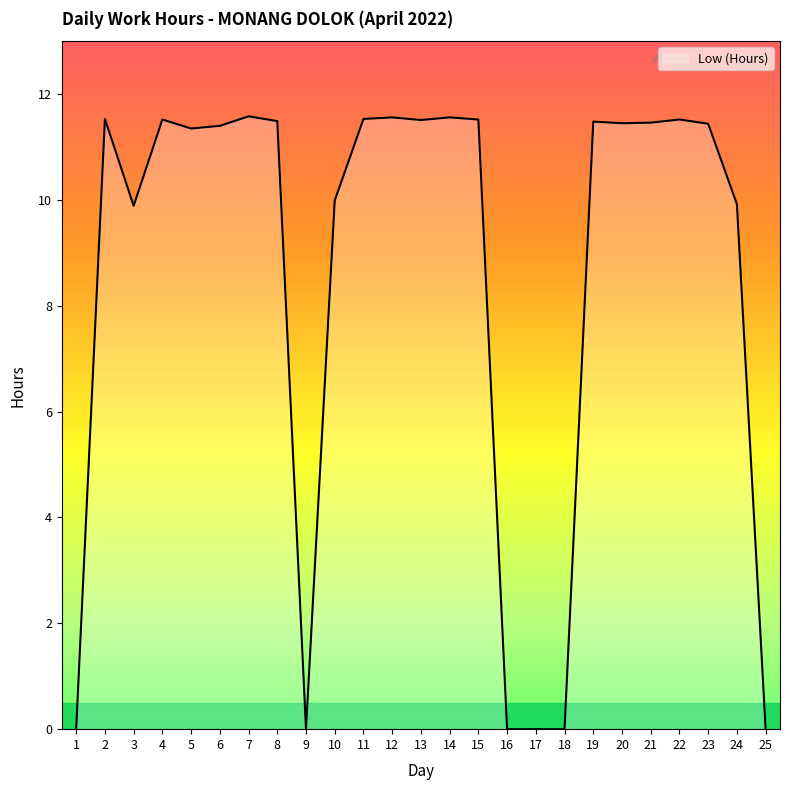

The value at 19 is 11.5. True or false?

True